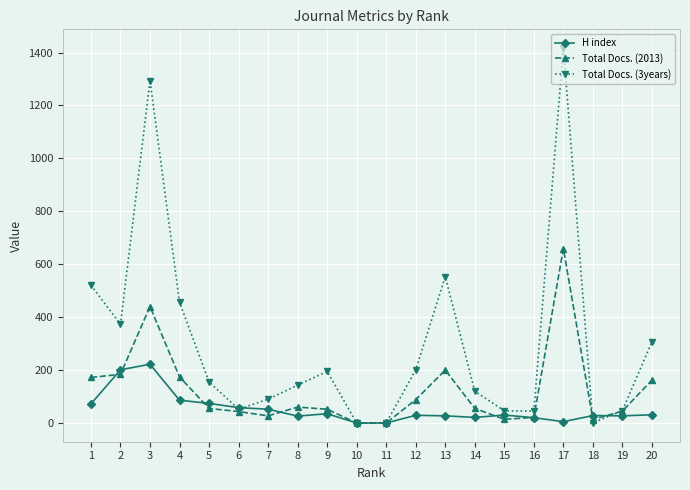

After their last crossing, which series has the higher values: H index or Total Docs. (3years)?

Total Docs. (3years)